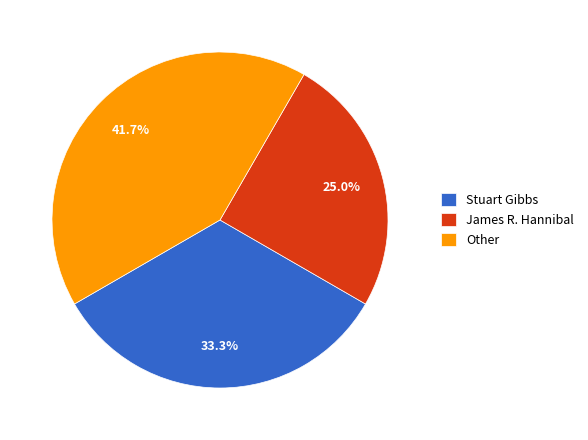

To the nearest percent, what portion does James R. Hannibal represent?

25%